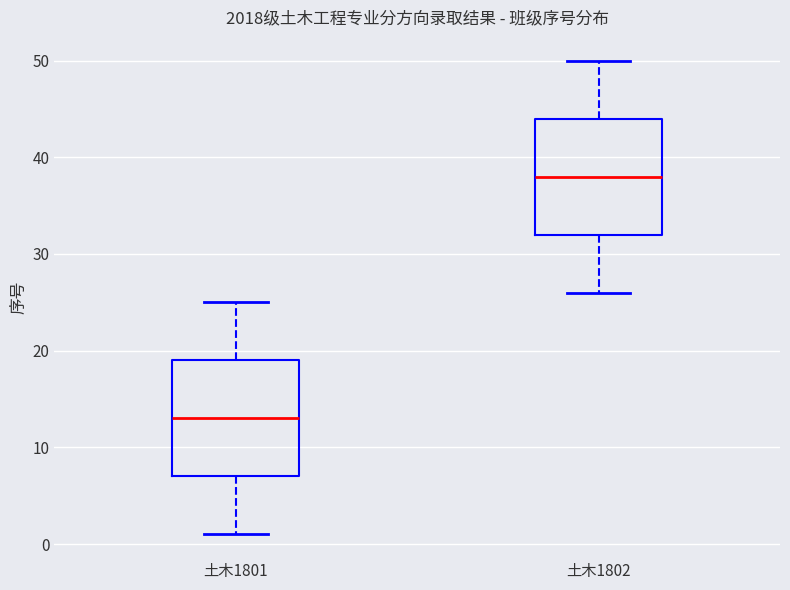

Which box's median line is the lowest?

土木1801